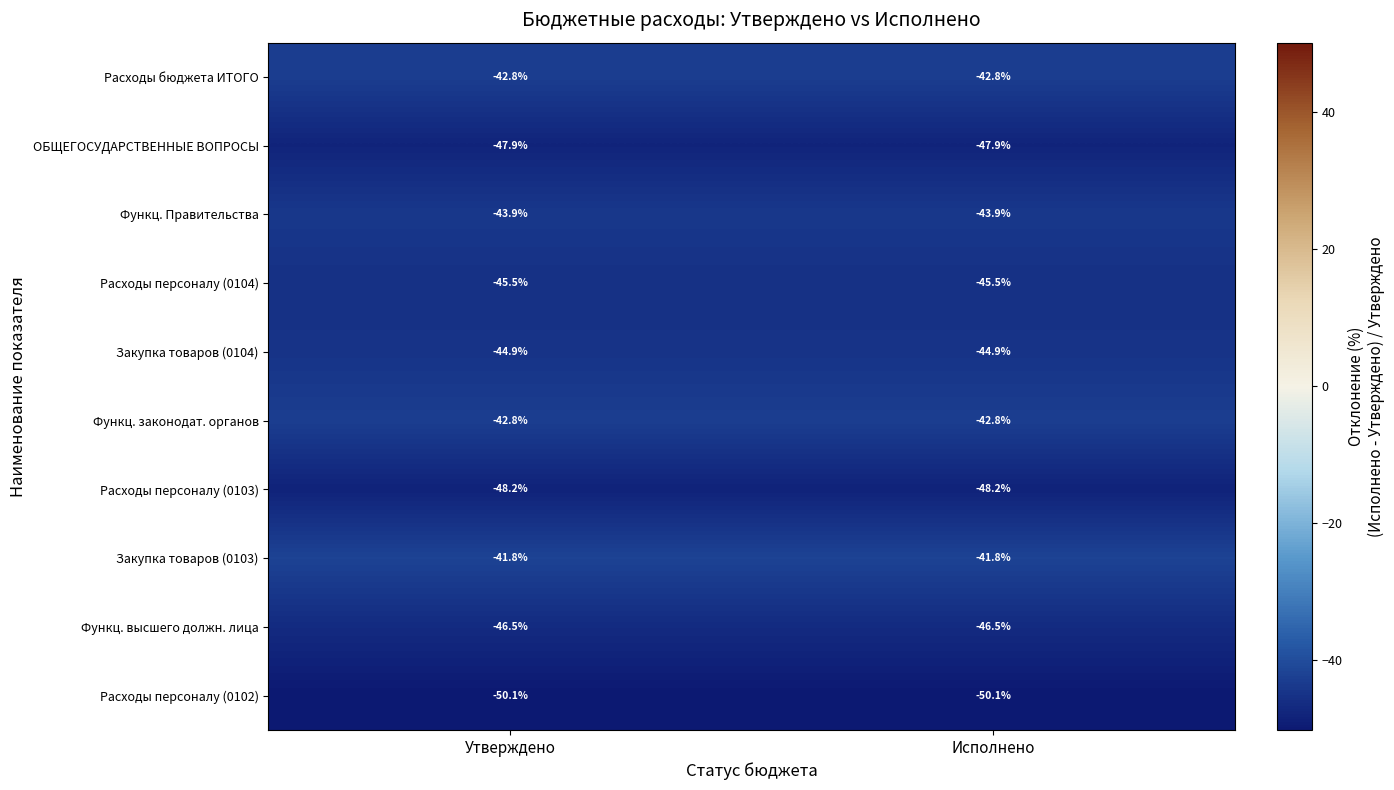

What is the greatest value displayed?

-41.8